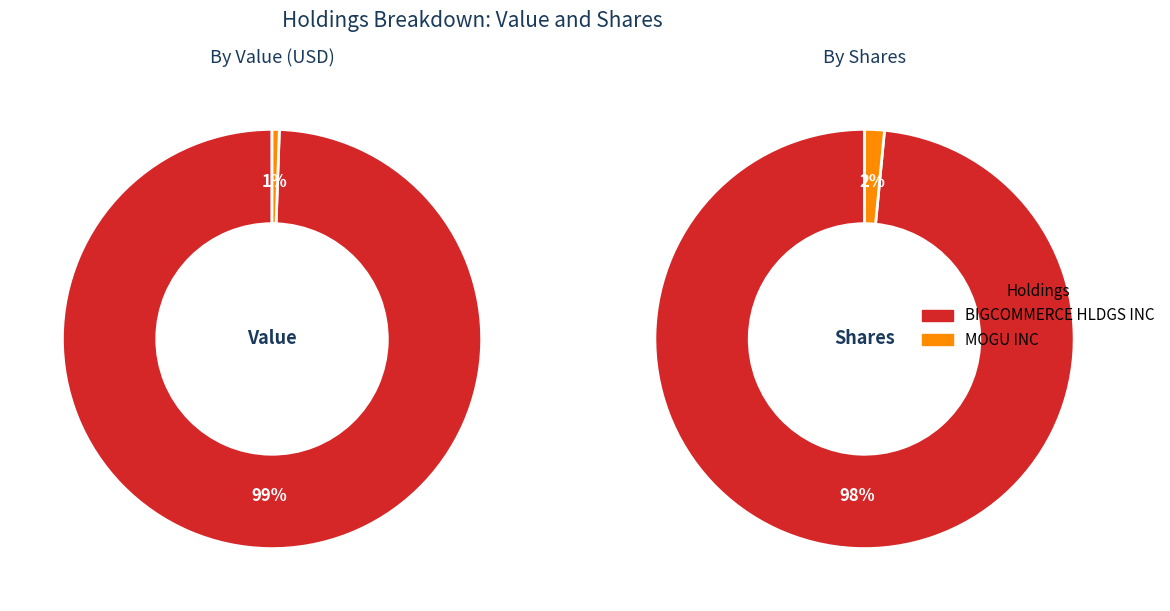

How much of the chart is everything except MOGU INC?

99.4%